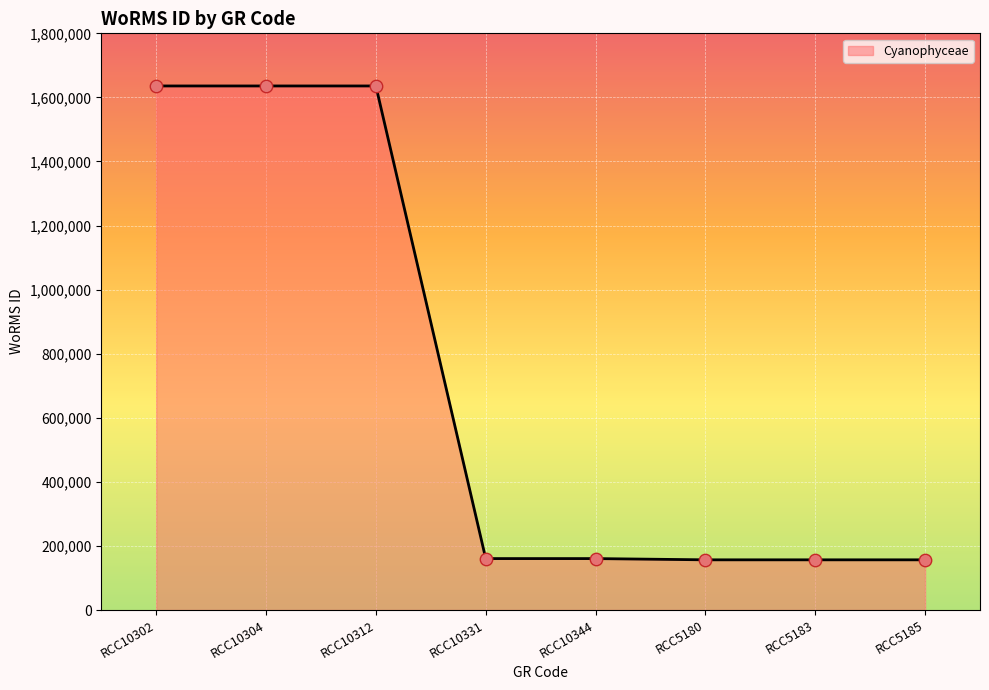

Between RCC5185 and RCC10304, which is larger?

RCC10304